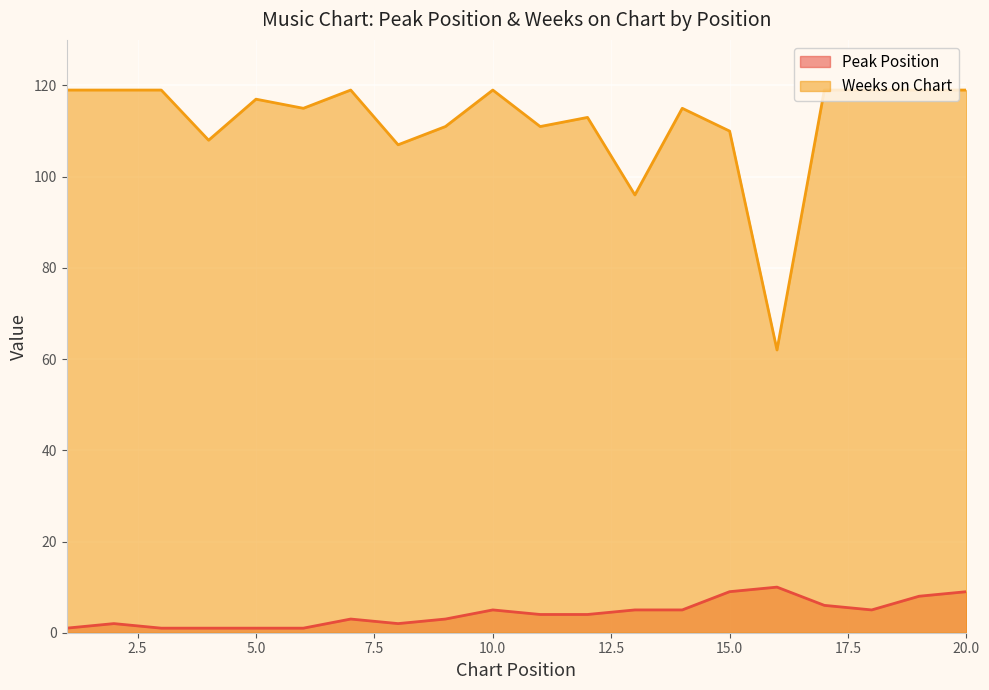

In Peak Position, how many points are higher than both neighbors (excluding endpoints)?

4